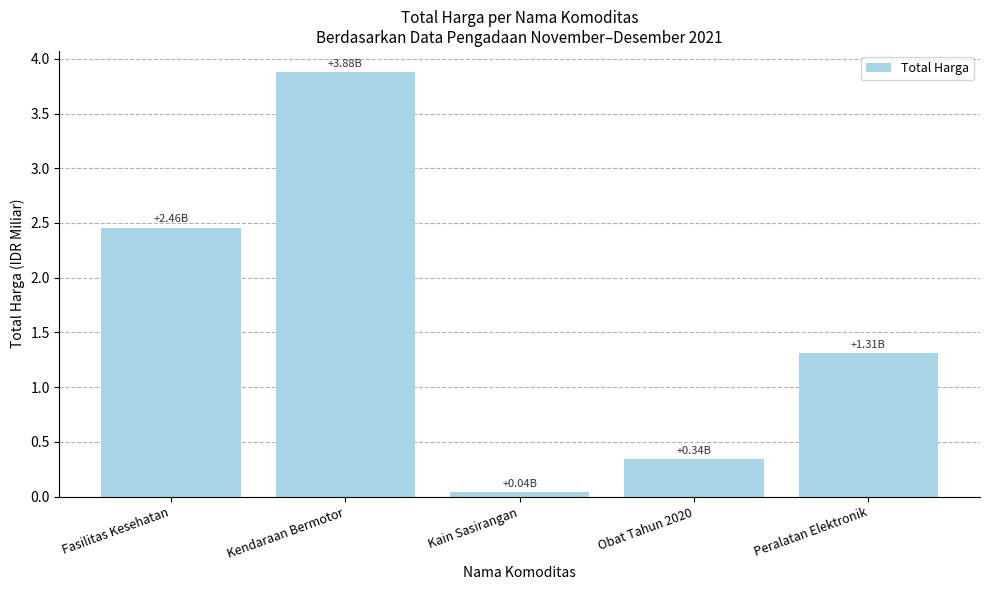

What is the change in value from Kendaraan Bermotor to Obat Tahun 2020?

-3.5